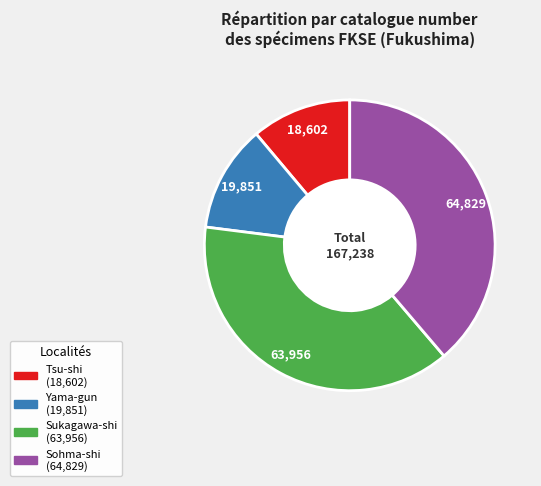

What is the largest slice in the pie chart?

Sohma-shi